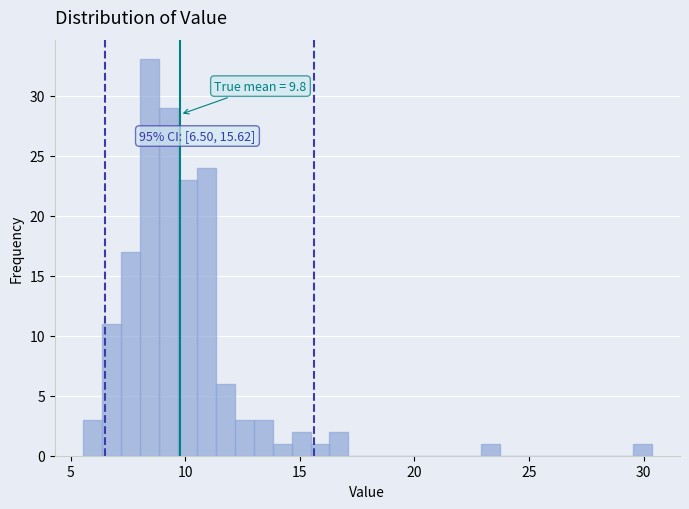

Read against the x-axis, roughly where is the centre of the tallest bar?

8.5